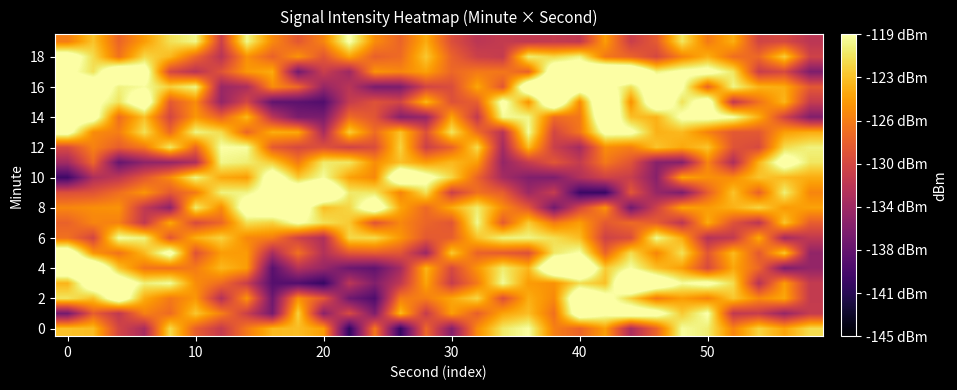

What is the maximum value shown in the chart?

-111.9